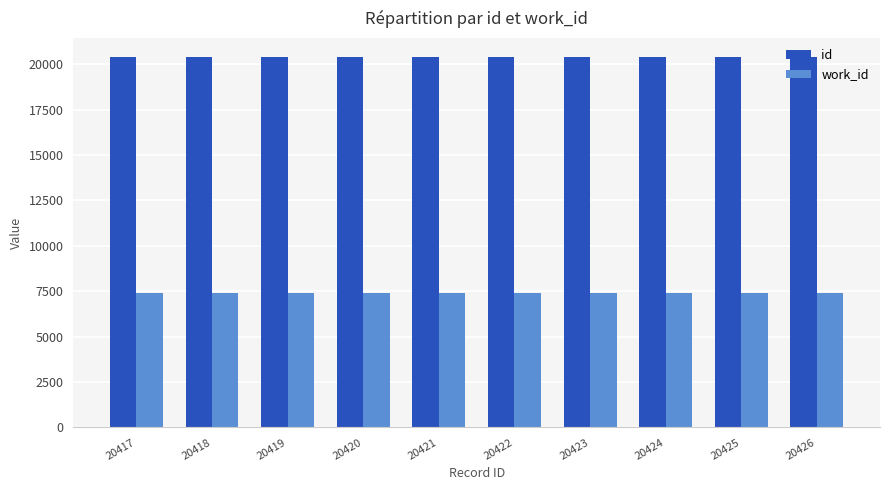

What is the smallest value displayed?

7400